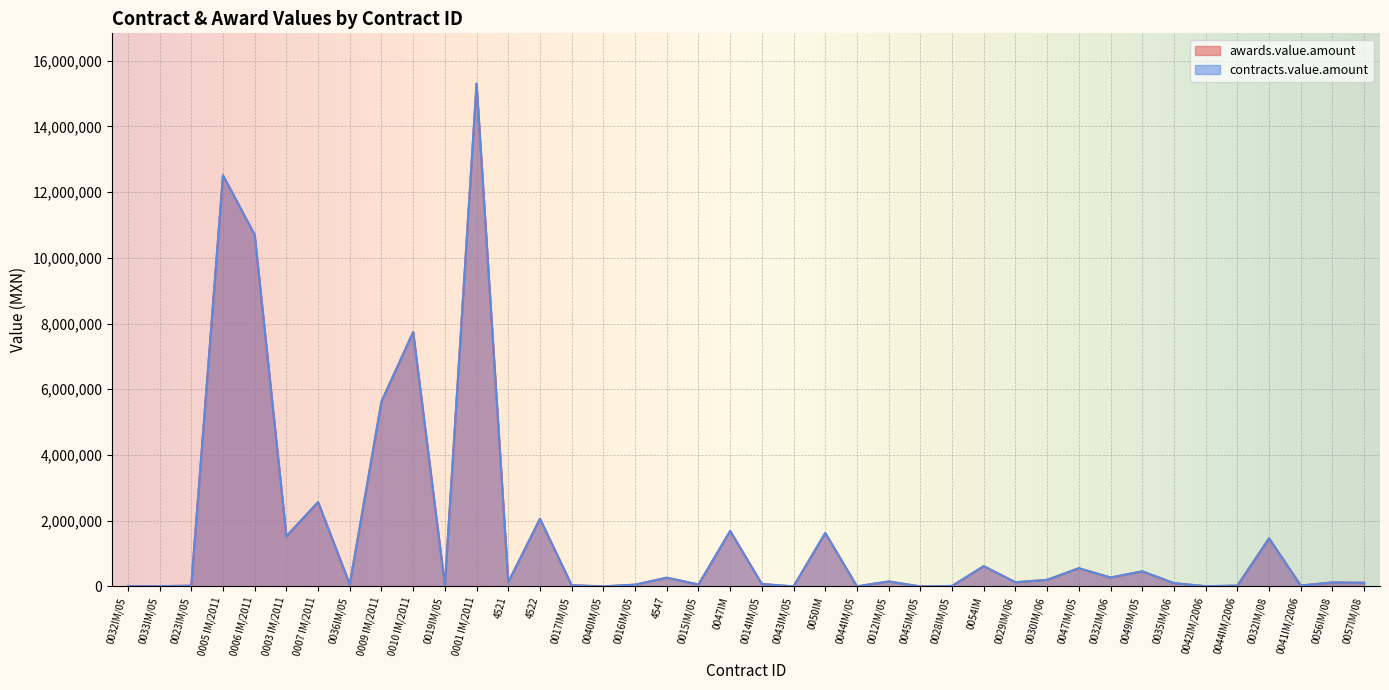

Read the awards.value.amount value at 0006 IM/2011.

10700135.0